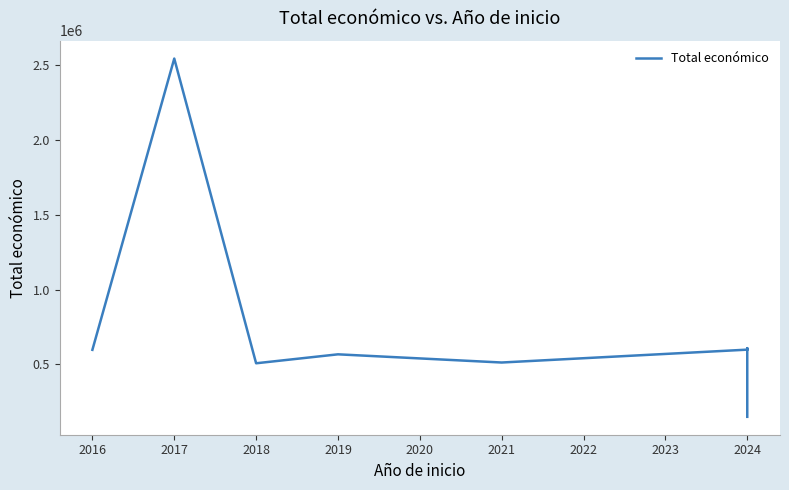

How many series are shown in this chart?

1